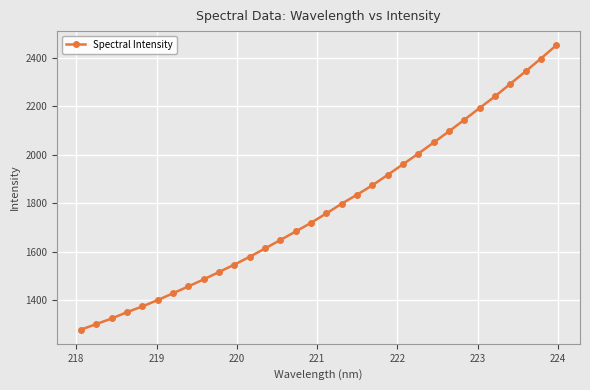

True or false: the data has more than 2 interior local peaks.

False